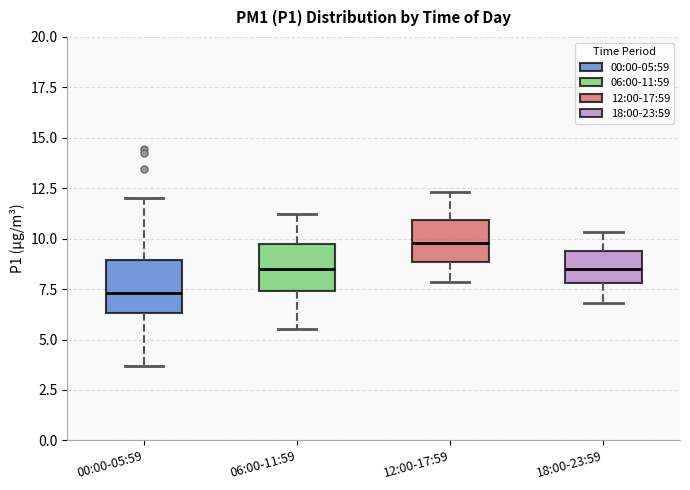

Where does the median line of the box for 18:00-23:59 sit on the y-axis? The values are not printed on the chart, so give them approximately, as read against the axis.

8.5